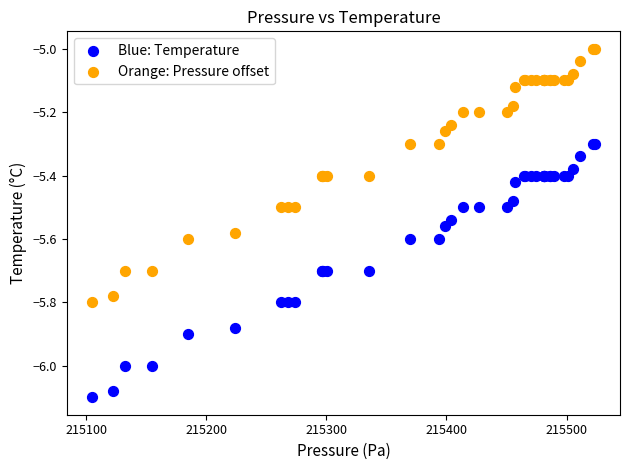

Which series reaches the minimum Y coordinate?

Blue: Temperature